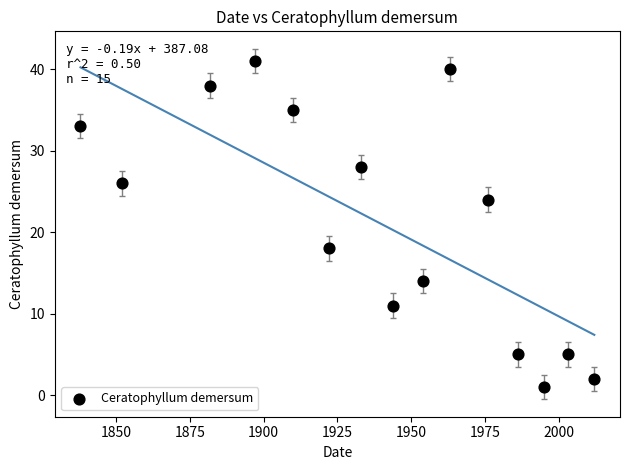

What is the range of Y values (max minus min)?

40